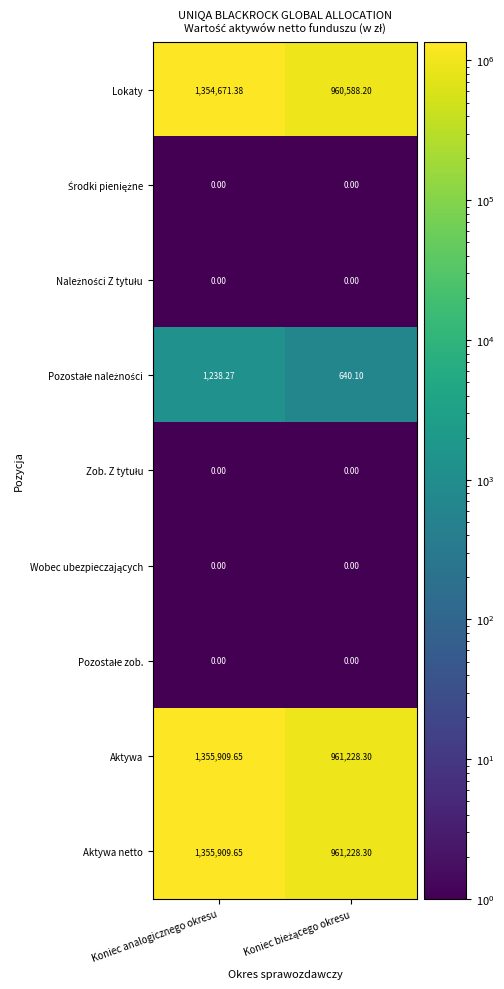

At which category is the sum across all series the highest?

Koniec analogicznego okresu